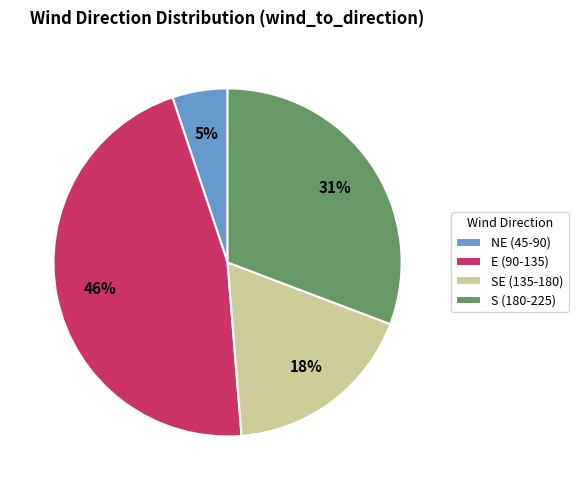

Between NE (45-90) and E (90-135), which is larger?

E (90-135)